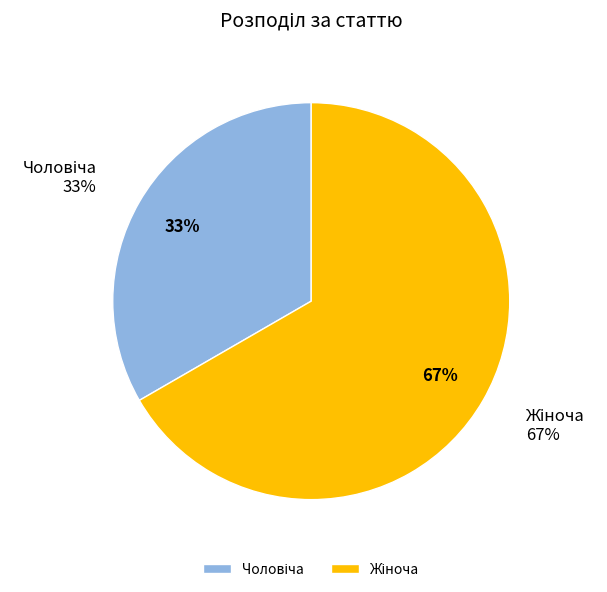

Between Чоловіча and Жіноча, which is larger?

Жіноча